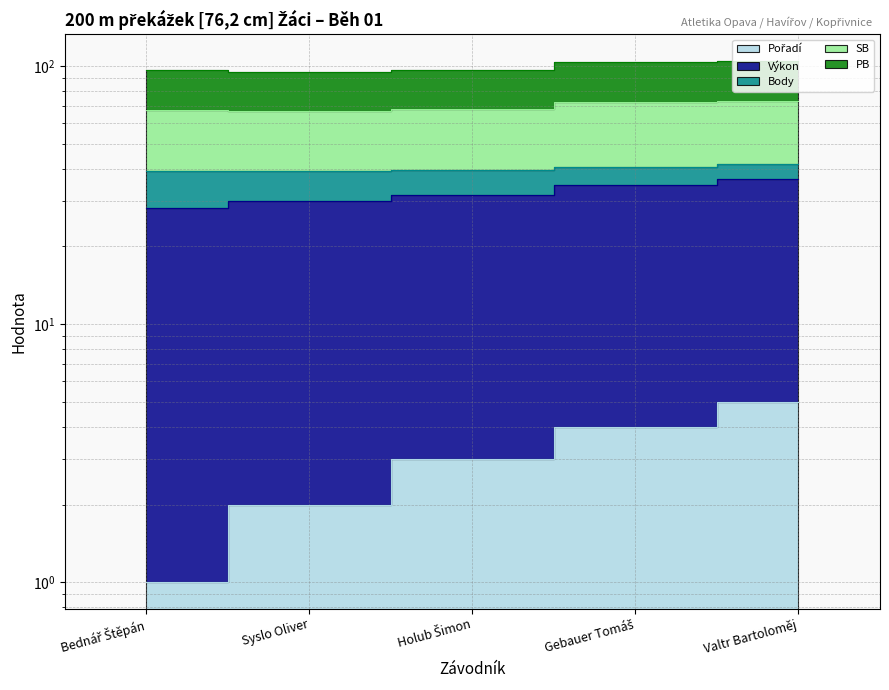

Which series has the largest total across all categories?

SB